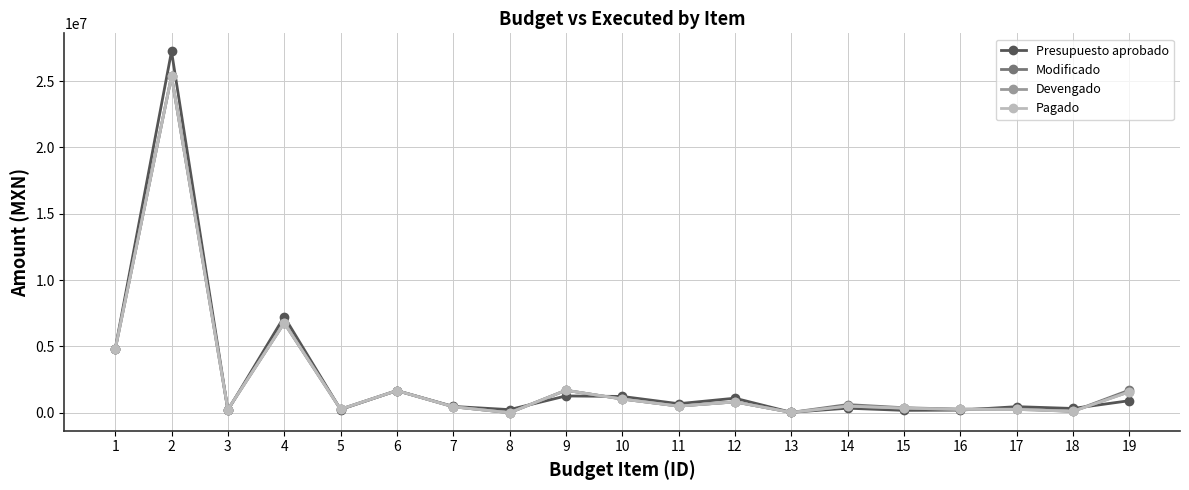

What is the total value across all series at 1?

19115676.6